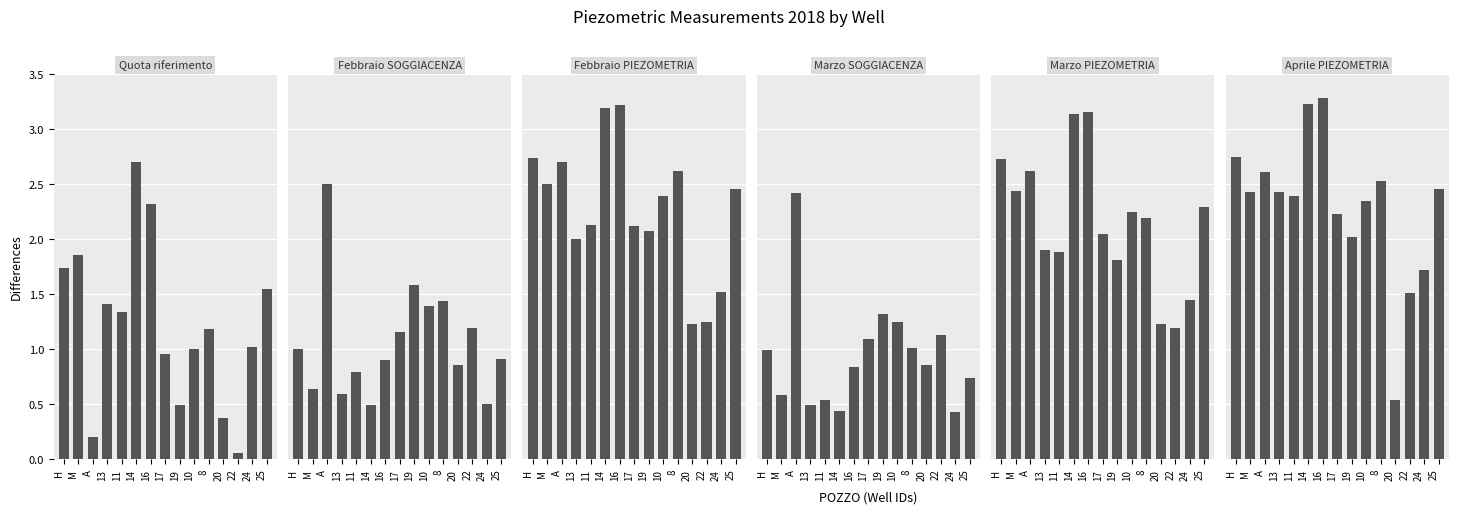

What are all the series names shown in the legend?

Quota riferimento caposaldo Crispa, Febbraio SOGGIACENZA, Febbraio PIEZOMETRIA, Marzo SOGGIACENZA, Marzo PIEZOMETRIA, Aprile PIEZOMETRIA